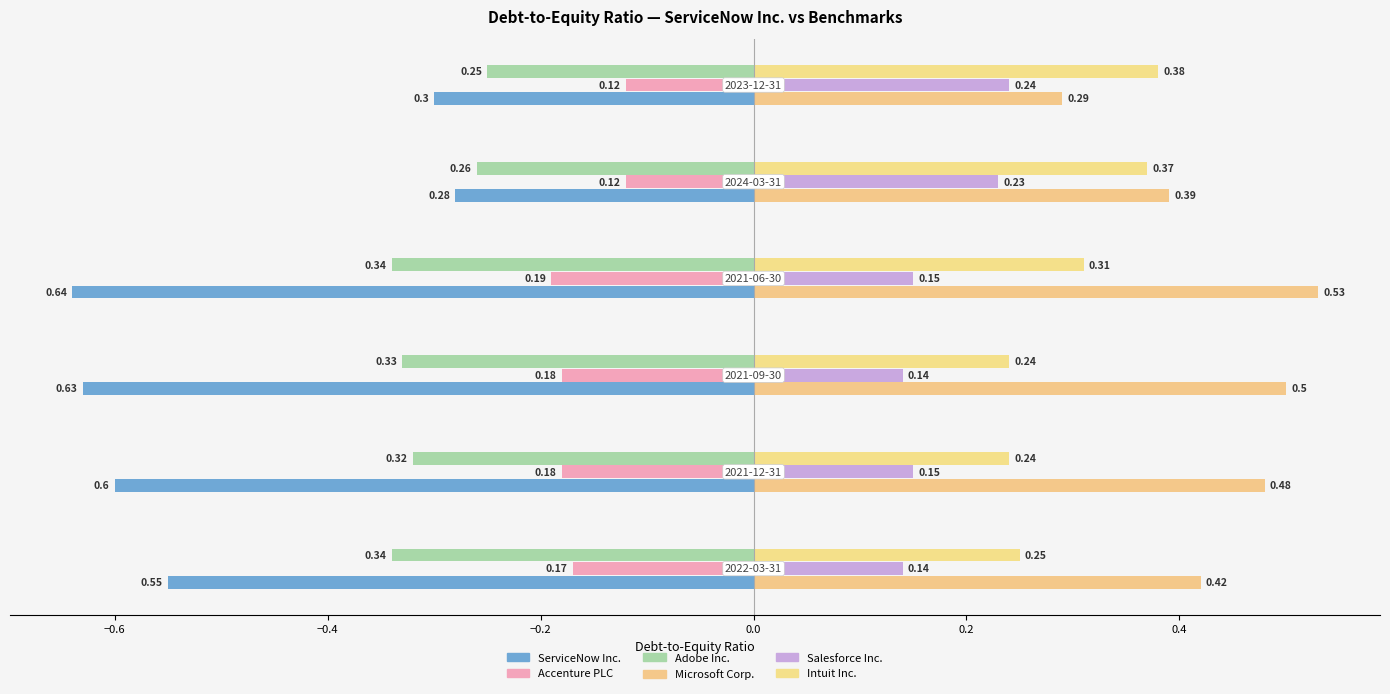

Count the number of categories in the chart.

6